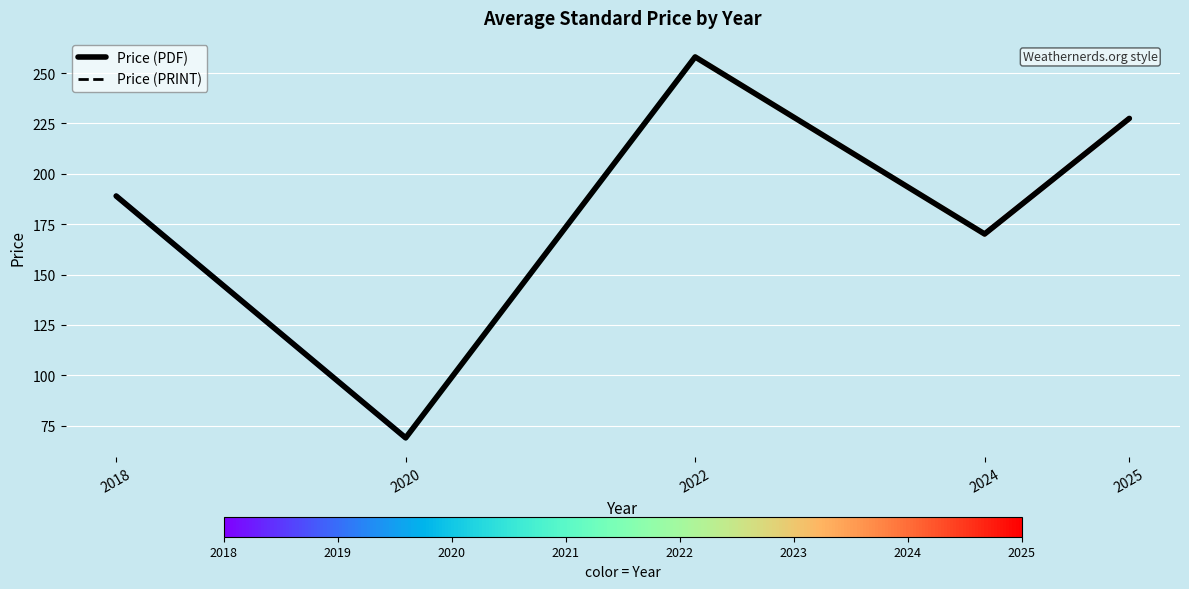

Reading left to right, transcribe all the data shown in this chart.

Price (PDF): 2018=189.0	2020=69.0	2022=258.0	2024=170.2	2025=227.5
Price (PRINT): 2018=189.0	2020=69.0	2022=258.0	2024=170.2	2025=227.5